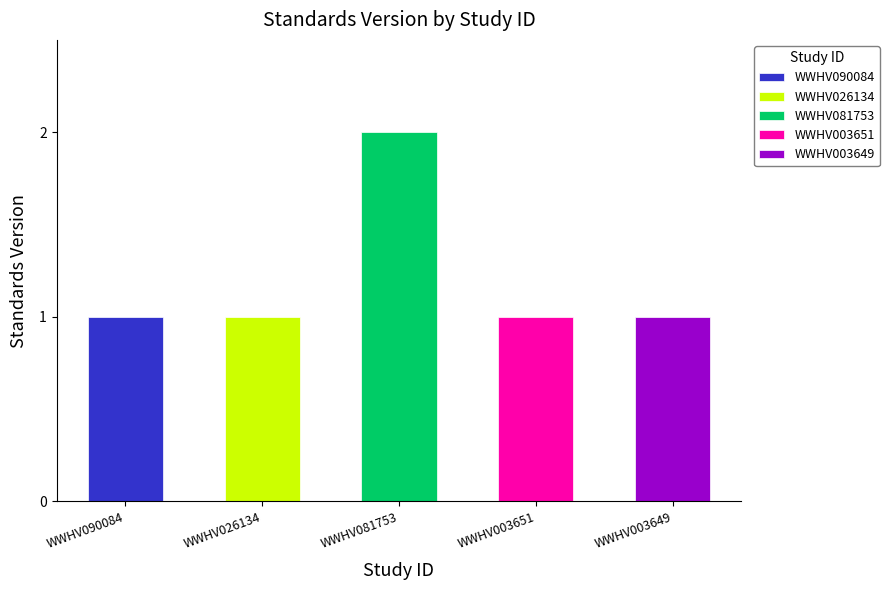

What is the sum of the values at WWHV026134 and WWHV090084?

2